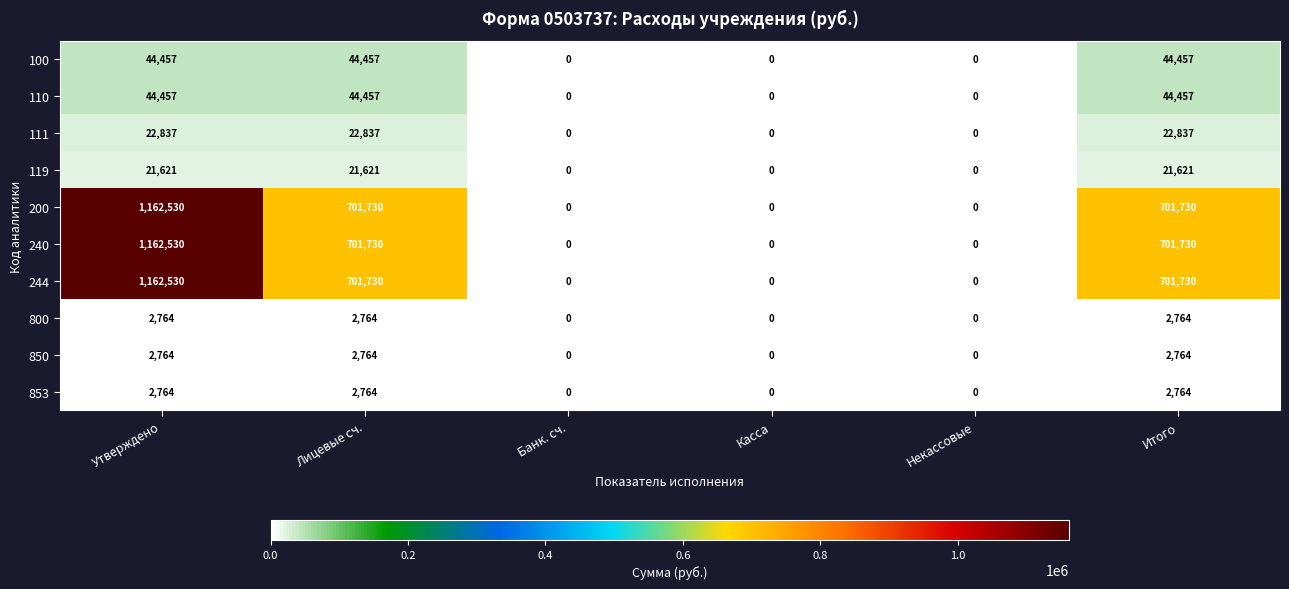

What is the sum of all 200 values?

2565990